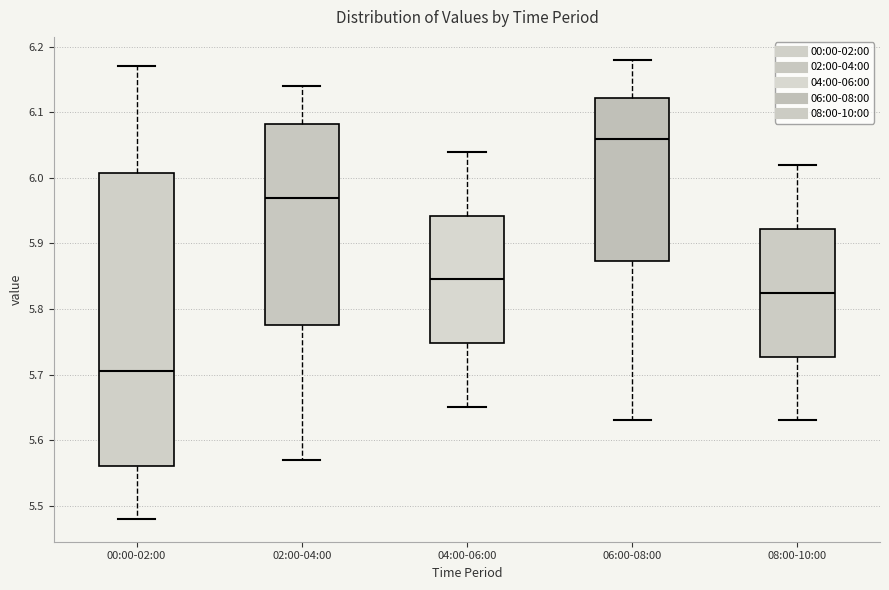

Reading left to right, transcribe this box plot: for each box, give where its median line is, the range the box spans, and where its two whiskers end, as read against the y-axis. The values are not printed on the chart, so give them approximately, as read against the axis.

00:00-02:00: median 5.71, box 5.56 to 6.01, whiskers 5.48 to 6.17
02:00-04:00: median 5.97, box 5.78 to 6.08, whiskers 5.57 to 6.14
04:00-06:00: median 5.85, box 5.75 to 5.94, whiskers 5.65 to 6.04
06:00-08:00: median 6.06, box 5.87 to 6.12, whiskers 5.63 to 6.18
08:00-10:00: median 5.83, box 5.73 to 5.92, whiskers 5.63 to 6.02